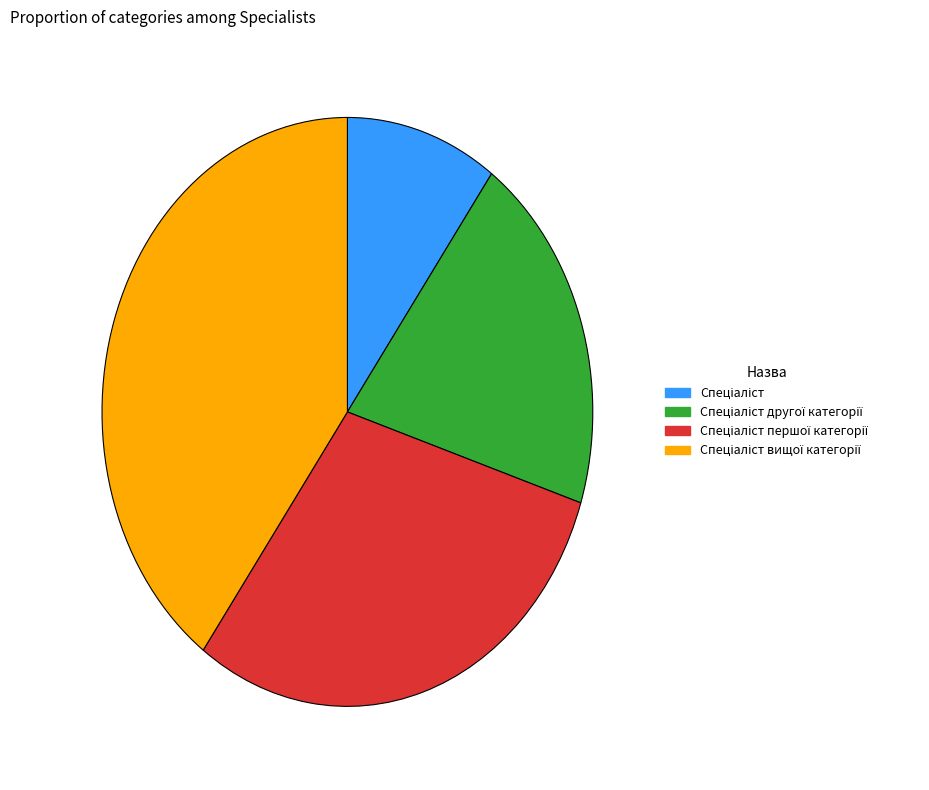

Does any single category account for the majority?

No